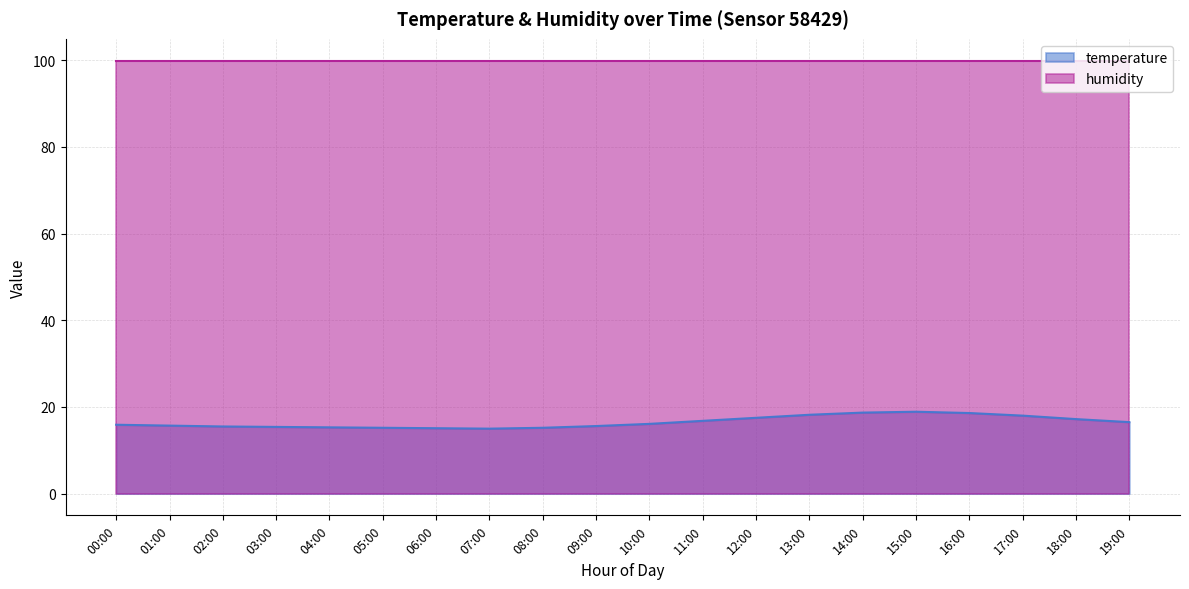

What is the difference between the maximum and minimum values?

3.9